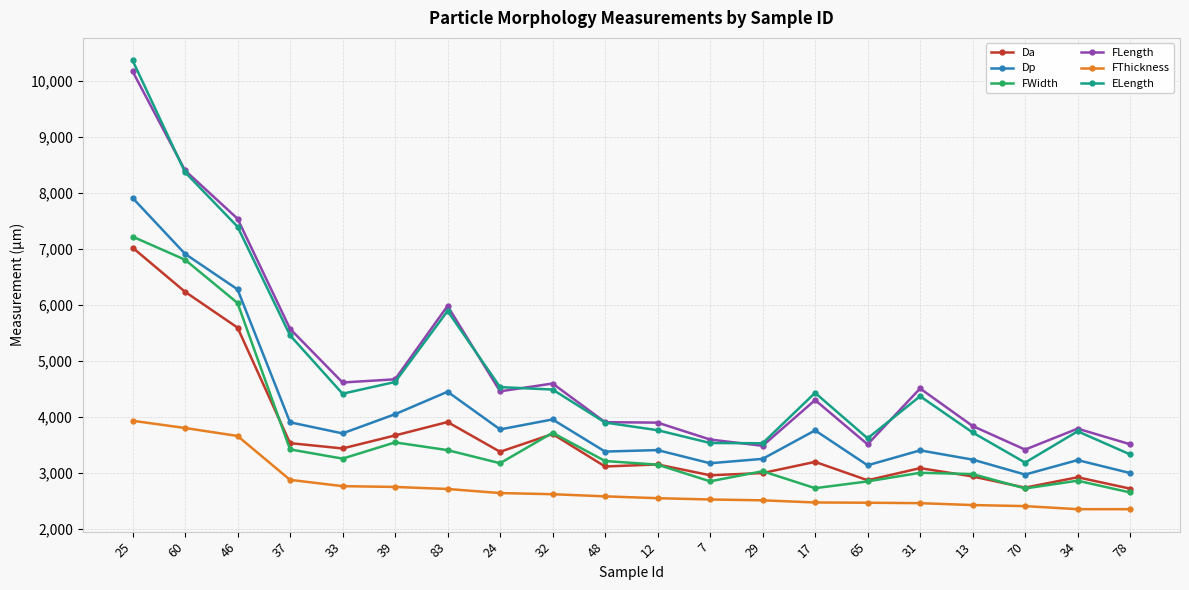

What is the sum of the Dp values at 33 and 78?

6713.1